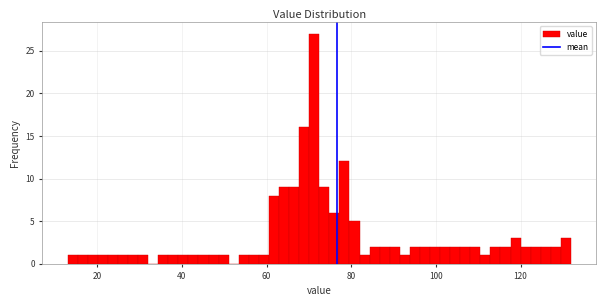

Read against the x-axis, roughly where is the centre of the tallest bar?

72